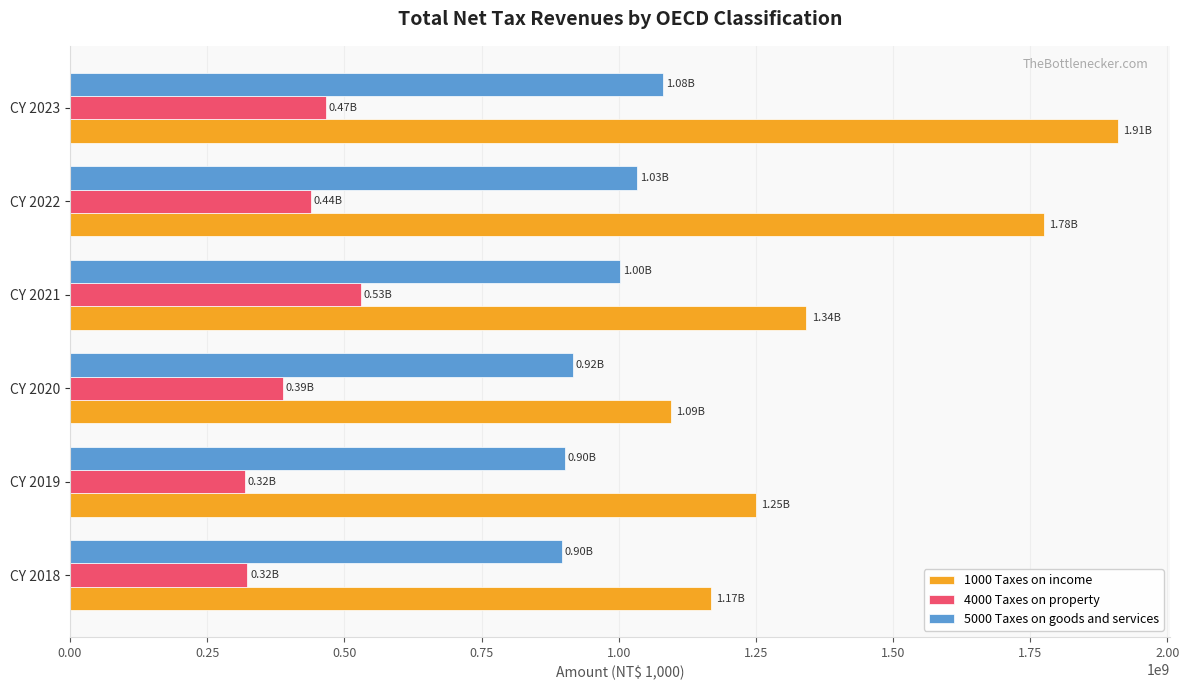

Which series has the largest total across all categories?

1000 Taxes on income